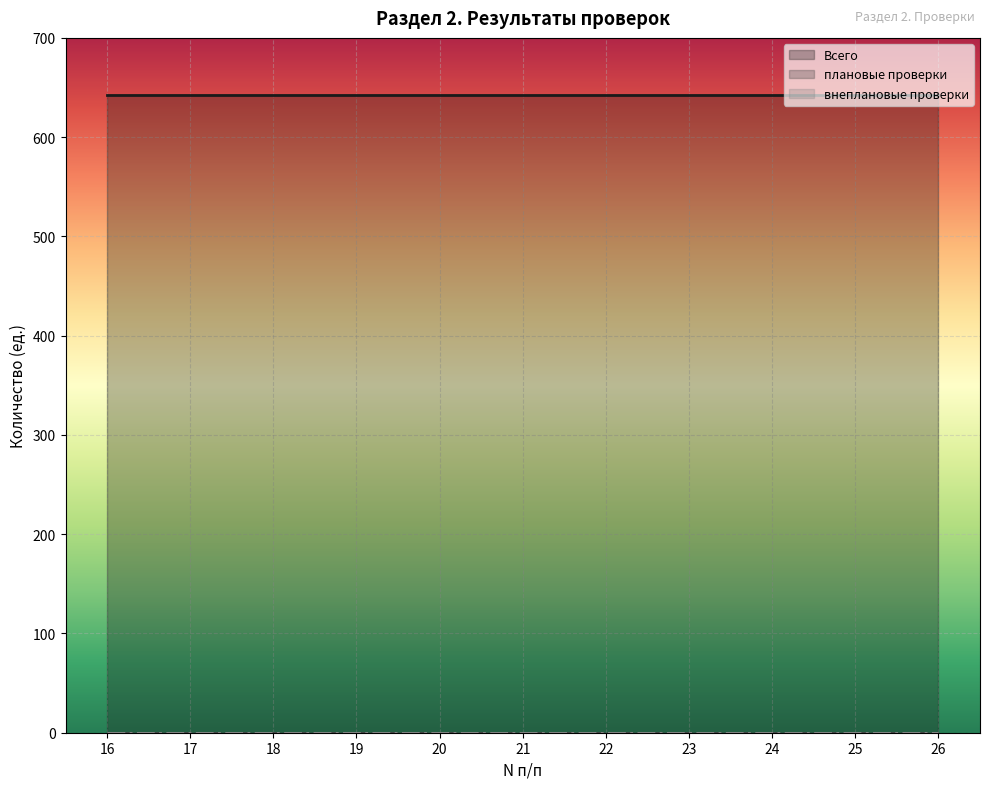

Between 21 and 23, which series saw the biggest shift?

Всего